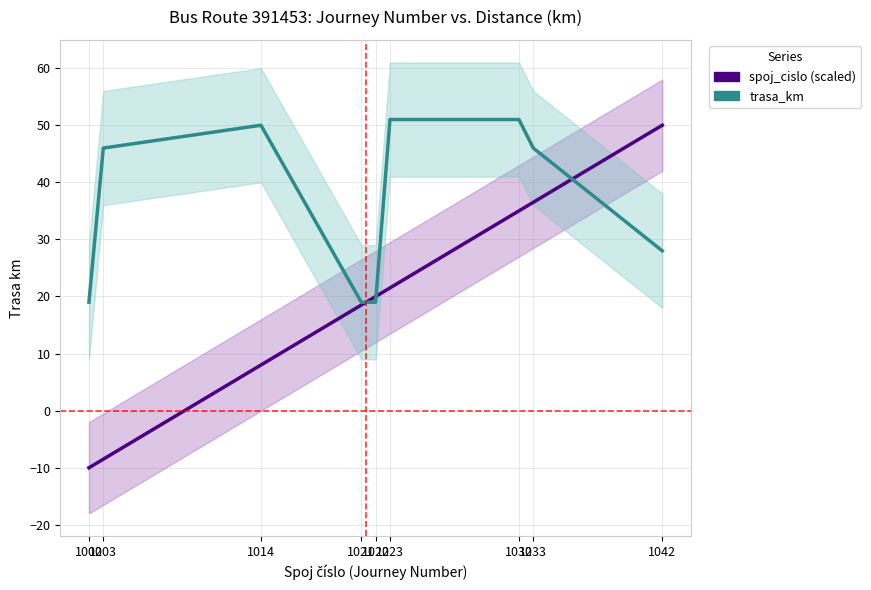

How many series are shown in this chart?

2